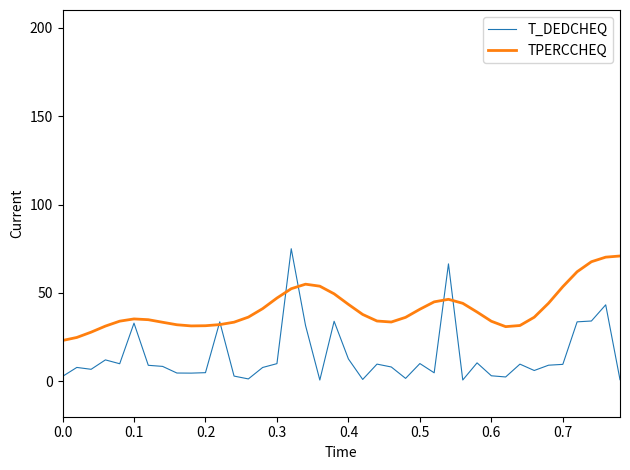

Which series has the largest range (max minus min)?

T_DEDCHEQ